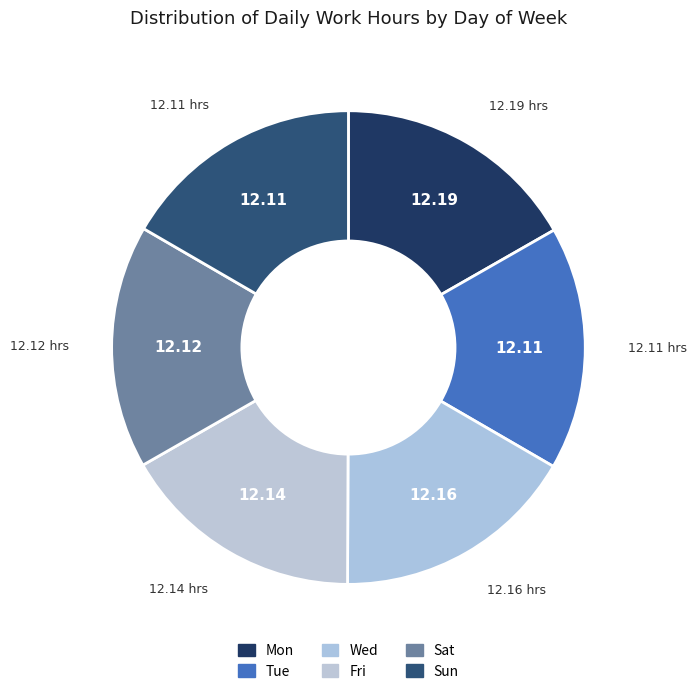

The Sat slice represents 17% of the pie. True or false?

True